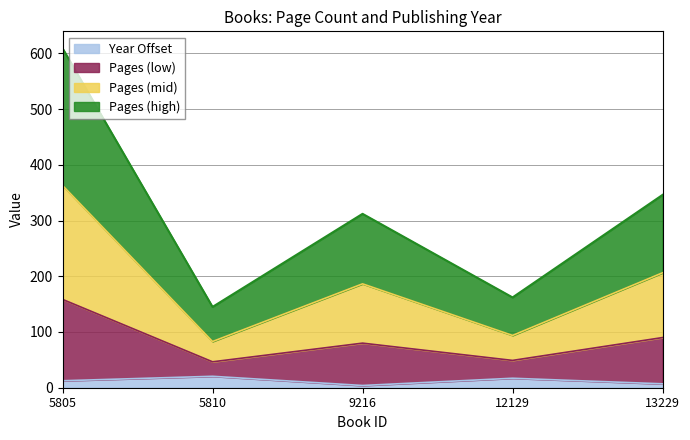

What is the difference between the maximum and minimum values in the pageCount series?

280.0